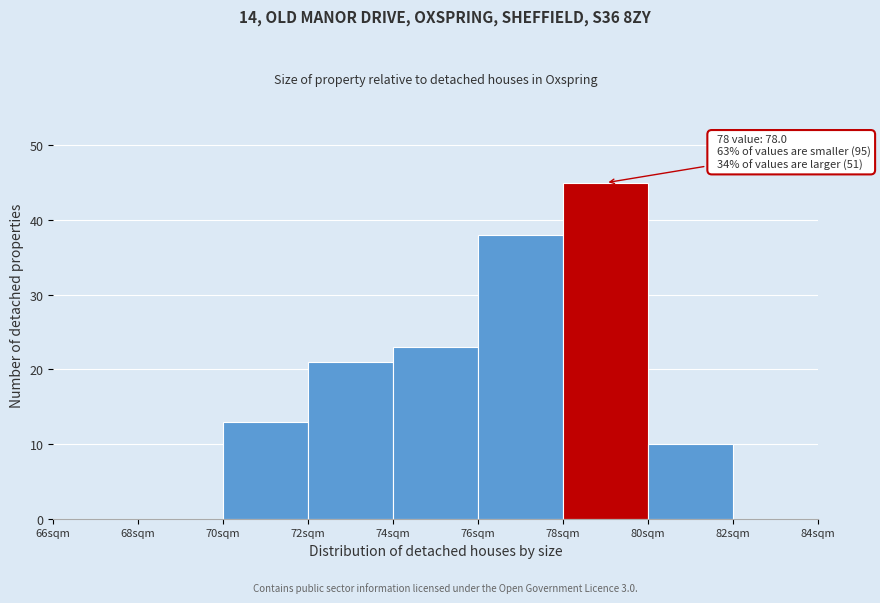

Which range on the x-axis has the tallest bar?

78 to 80